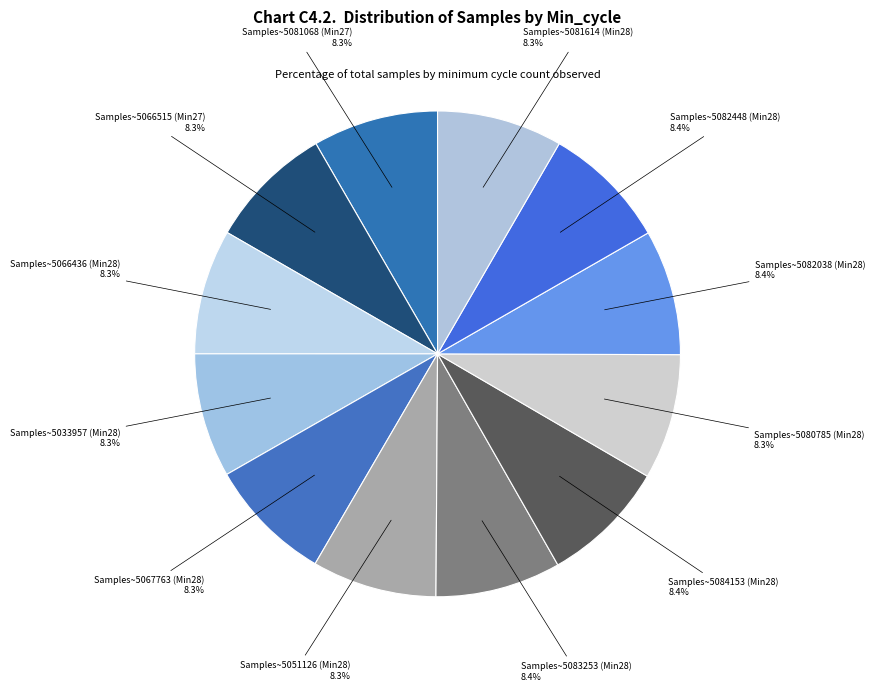

Do Samples~5067763 (Min28) and Samples~5082038 (Min28) together represent more than half of the pie?

No